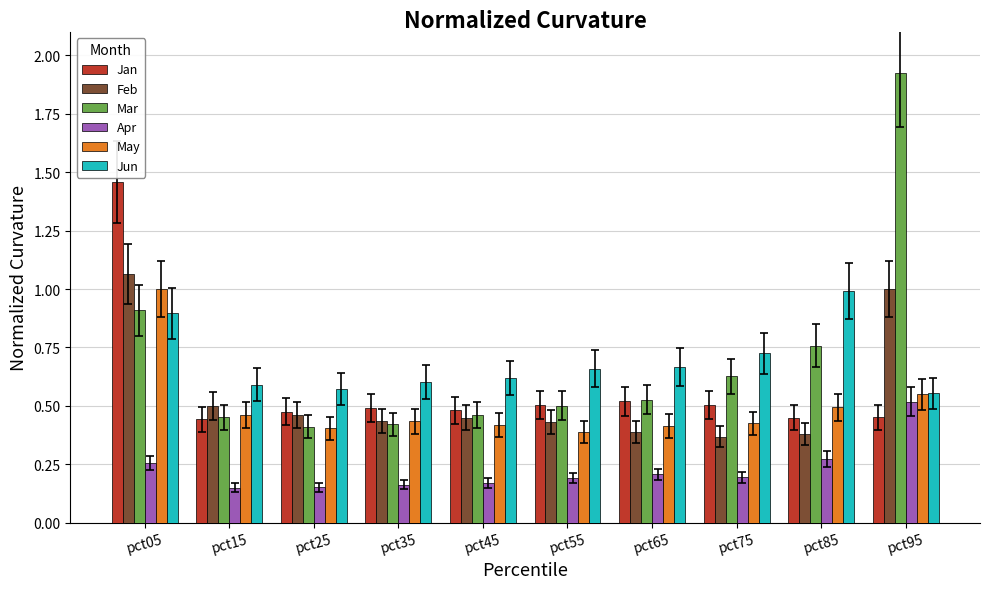

How many bars are there in total?

60